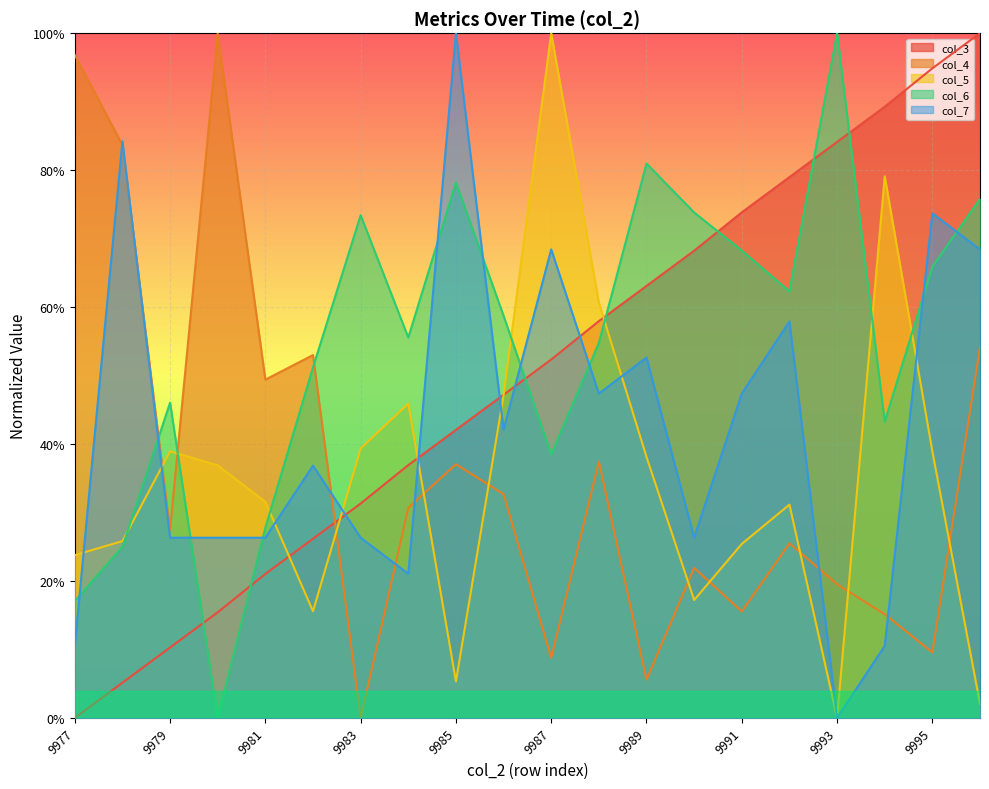

Which series has the widest spread of values?

col_3